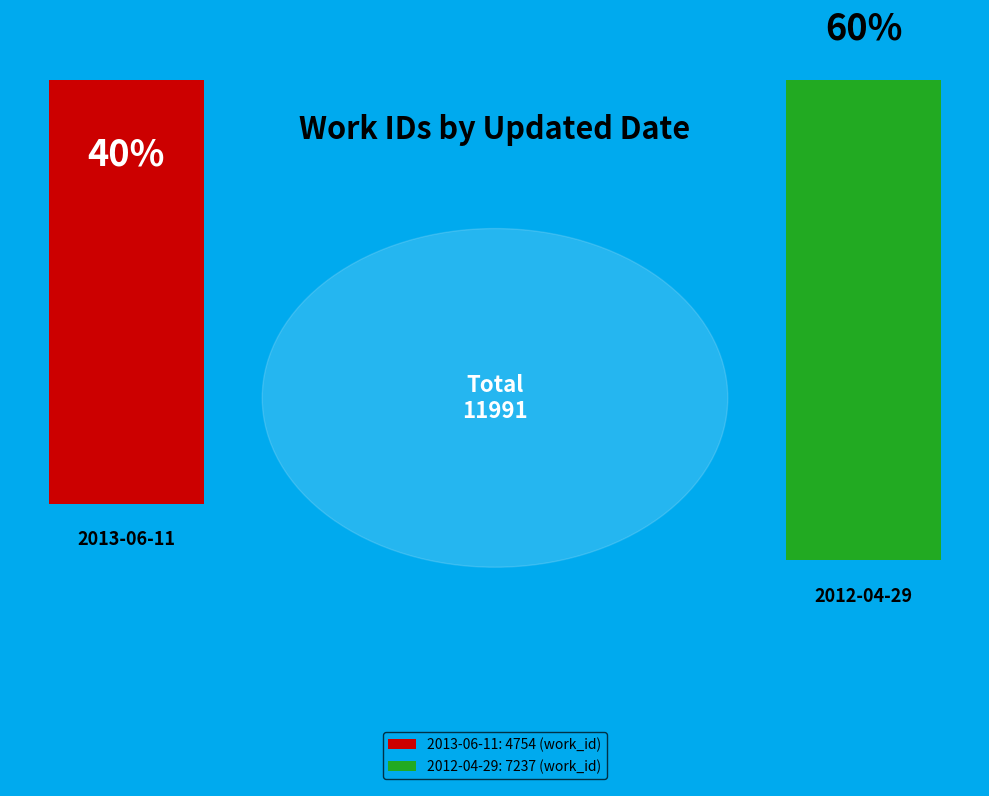

What is the change in value from 2013-06-11 to 2012-04-29?

+2483